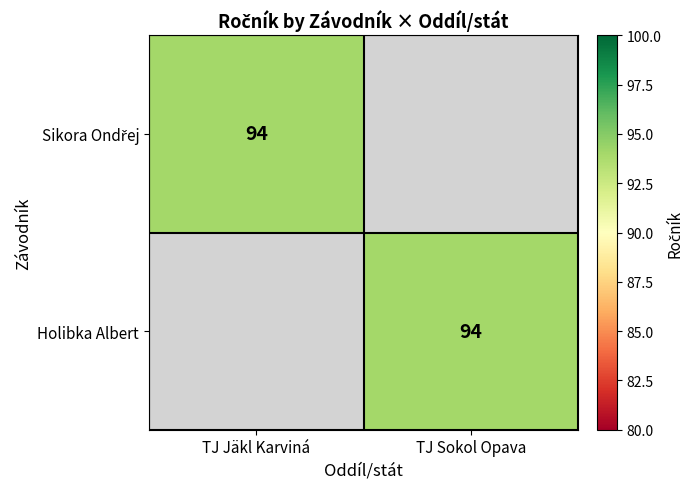

At which category is the sum across all series the highest?

TJ Jäkl Karviná